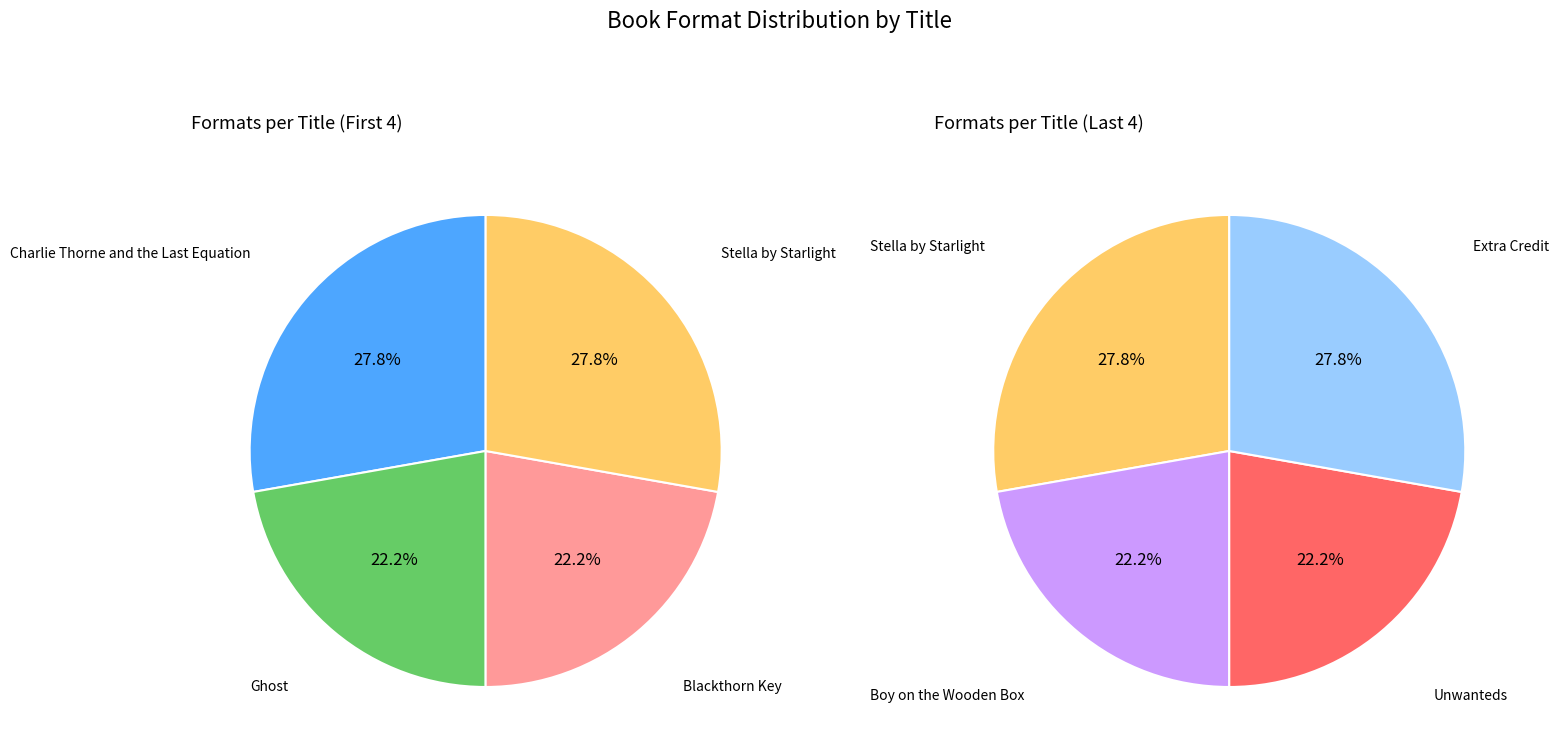

Rank the categories by value from highest to lowest.

Charlie Thorne and the Last Equation, Stella by Starlight, Extra Credit, Ghost, Blackthorn Key, Boy on the Wooden Box, Unwanteds